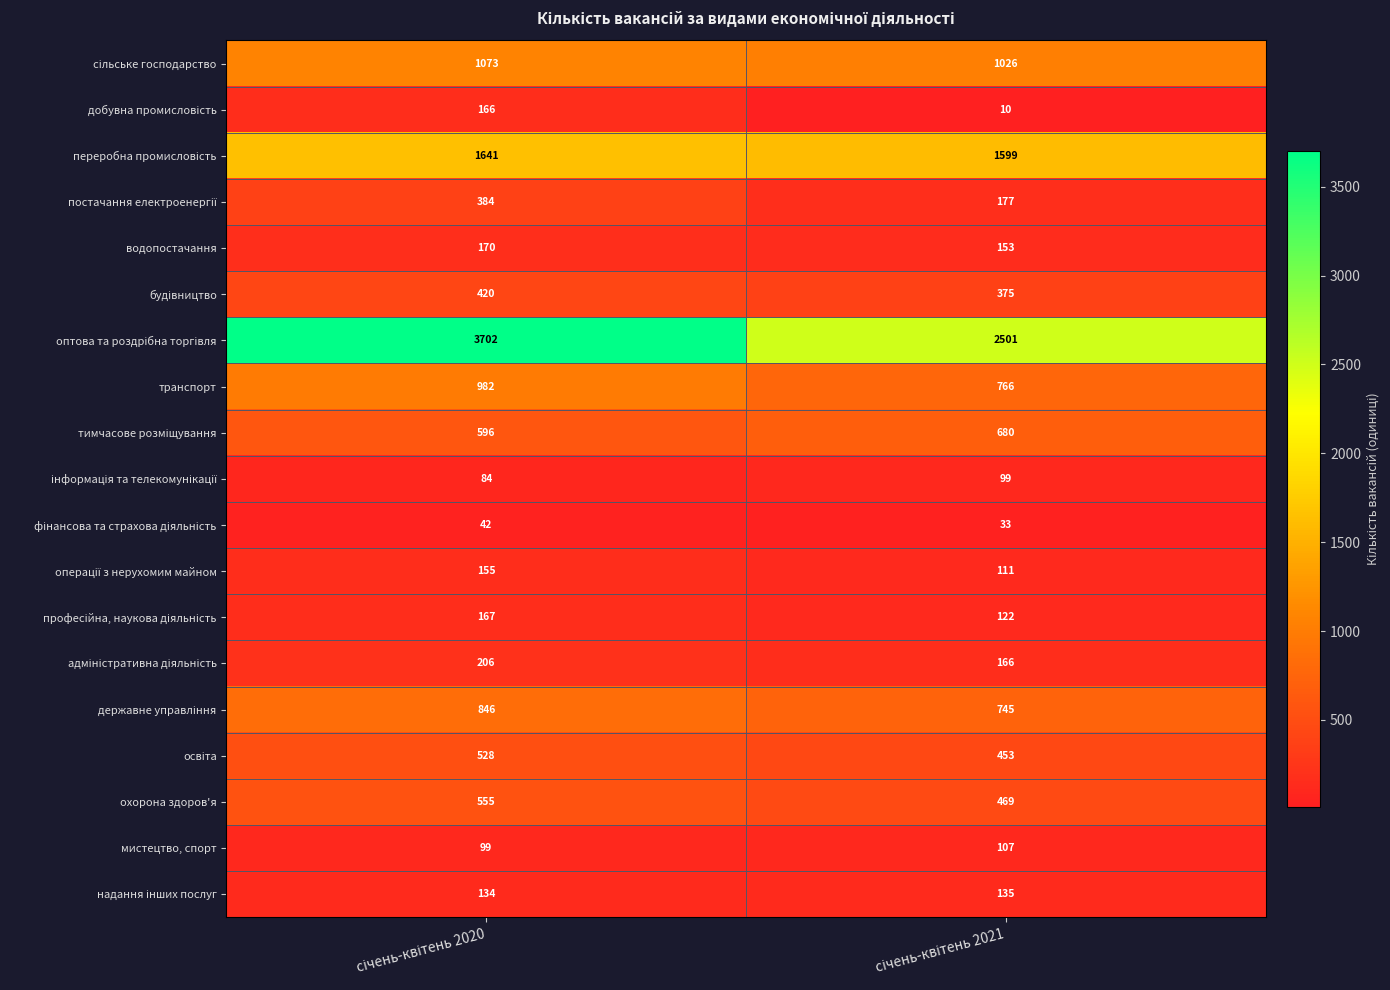

What is the minimum value shown in the chart?

10